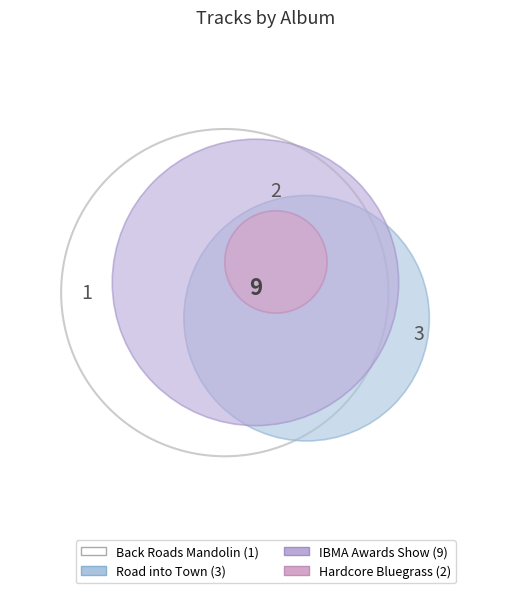

What is the largest slice in the pie chart?

IBMA Awards Show